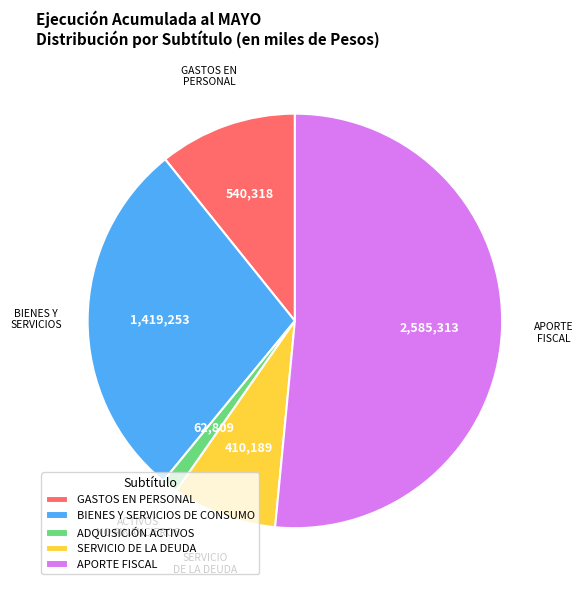

Approximately how many times larger is the value at APORTE FISCAL compared to GASTOS EN PERSONAL?

4.8